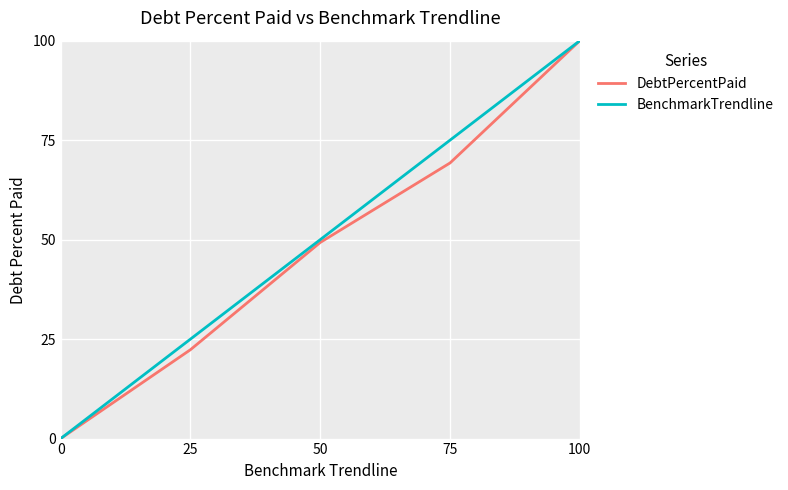

What is the highest value of the BenchmarkTrendline series?

100.0